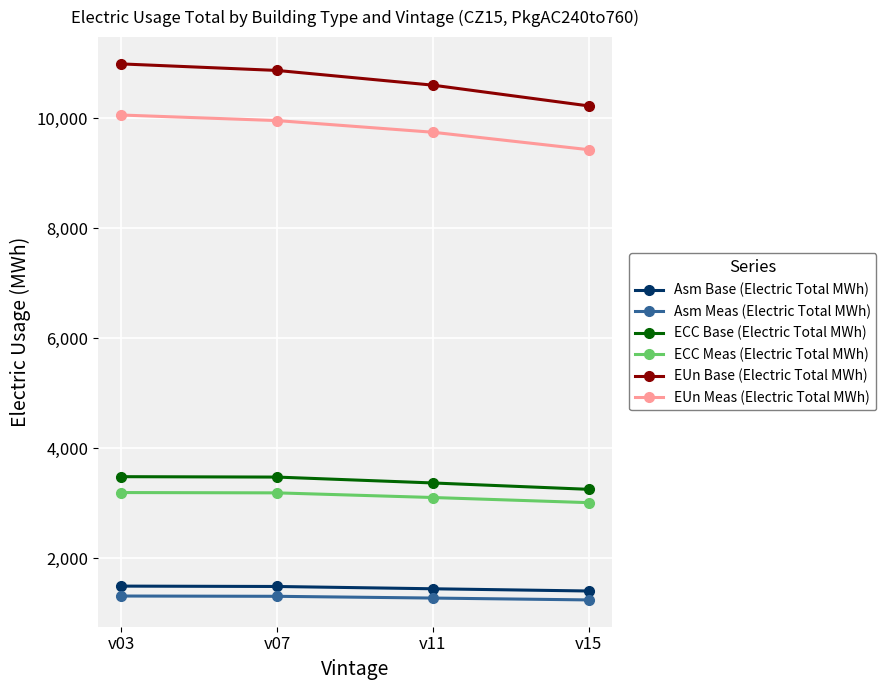

Which series has the largest total across all categories?

EUn Base (Electric Total MWh)